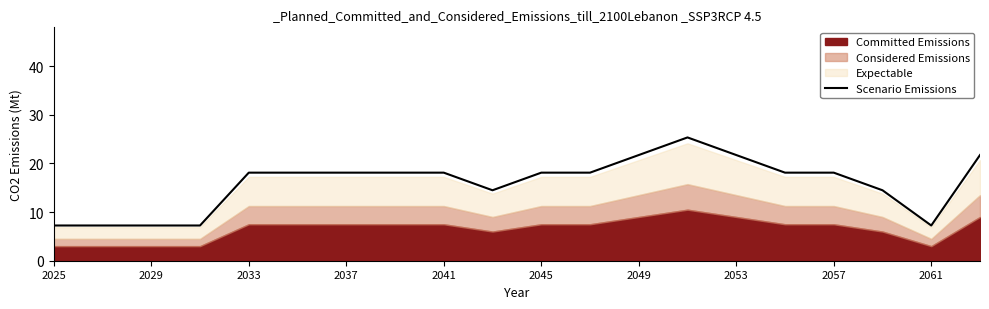

The Scenario Emissions series shows 31.0 at 2041. True or false?

False